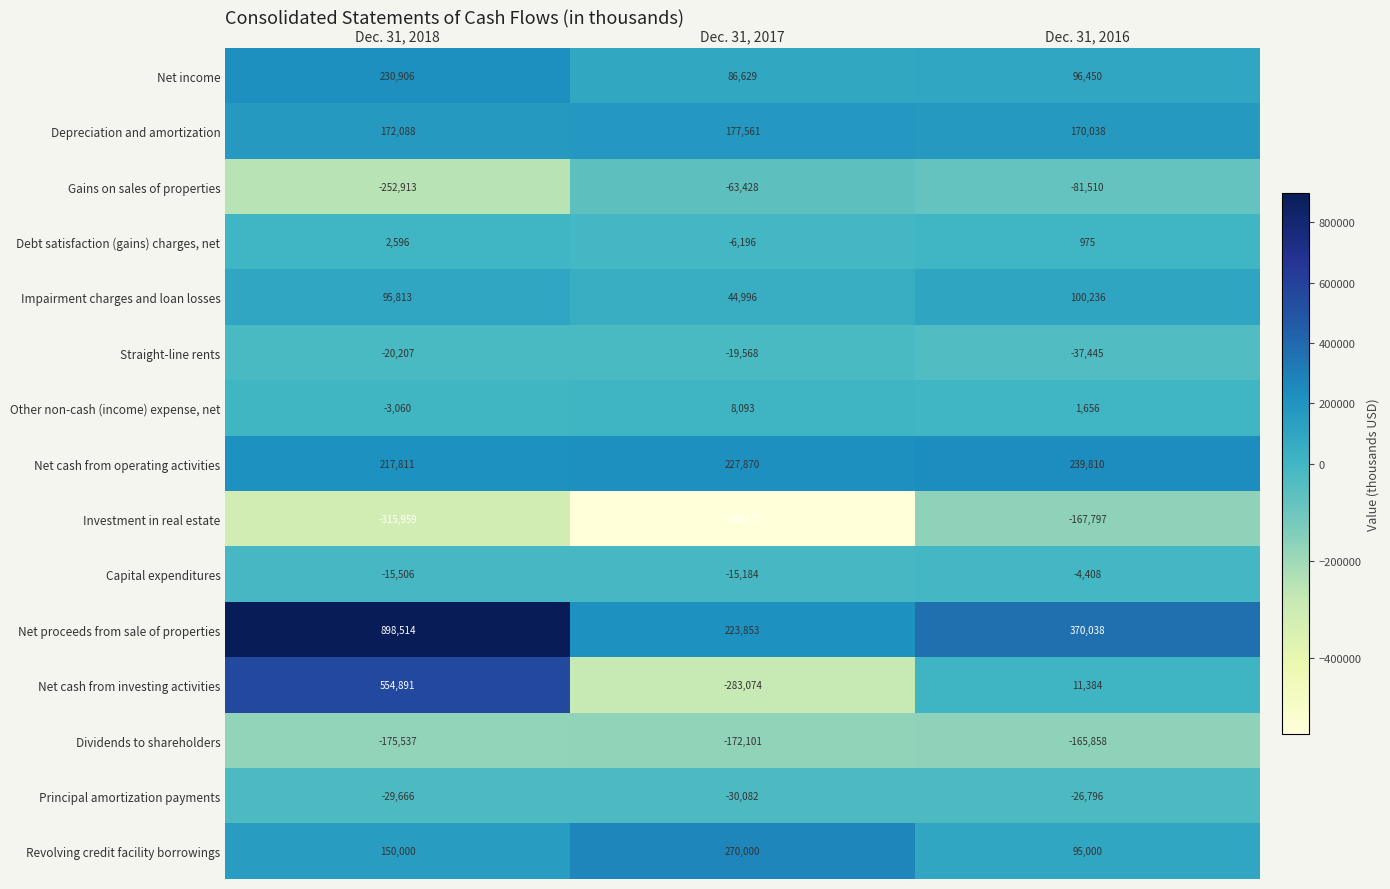

What is the total value across all series at Dec. 31, 2016?

601773